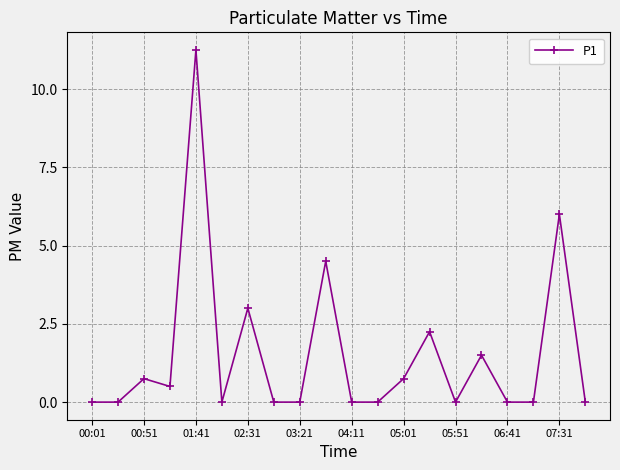

True or false: the data has more than 1 interior local peaks.

True